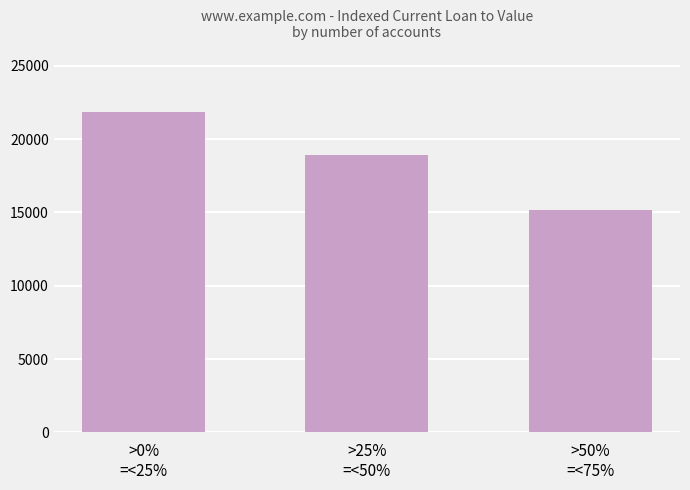

Approximately how many times larger is the value at >0%
=<25% compared to >50%
=<75%?

1.4